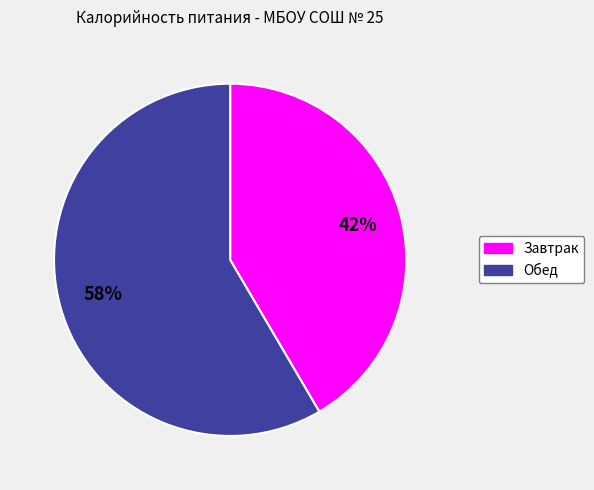

The Обед slice represents 66% of the pie. True or false?

False